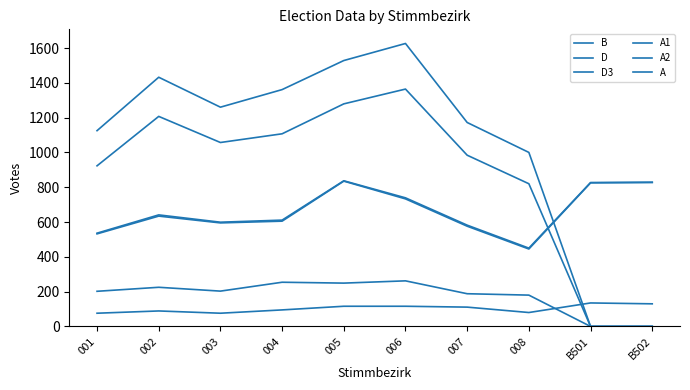

How many lines are shown in the chart?

6